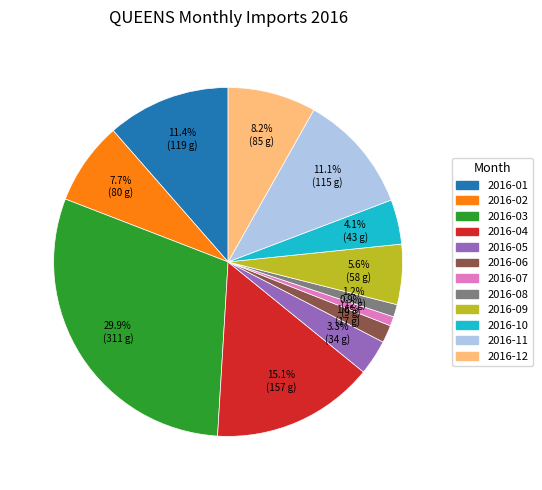

True or false: 2016-10 accounts for 4% of the total.

True